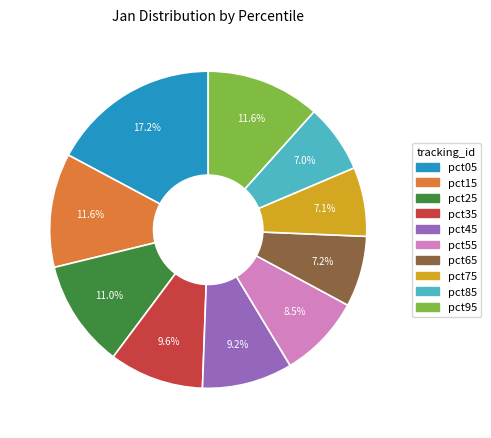

Combined, do pct15 and pct75 account for over 50%?

No